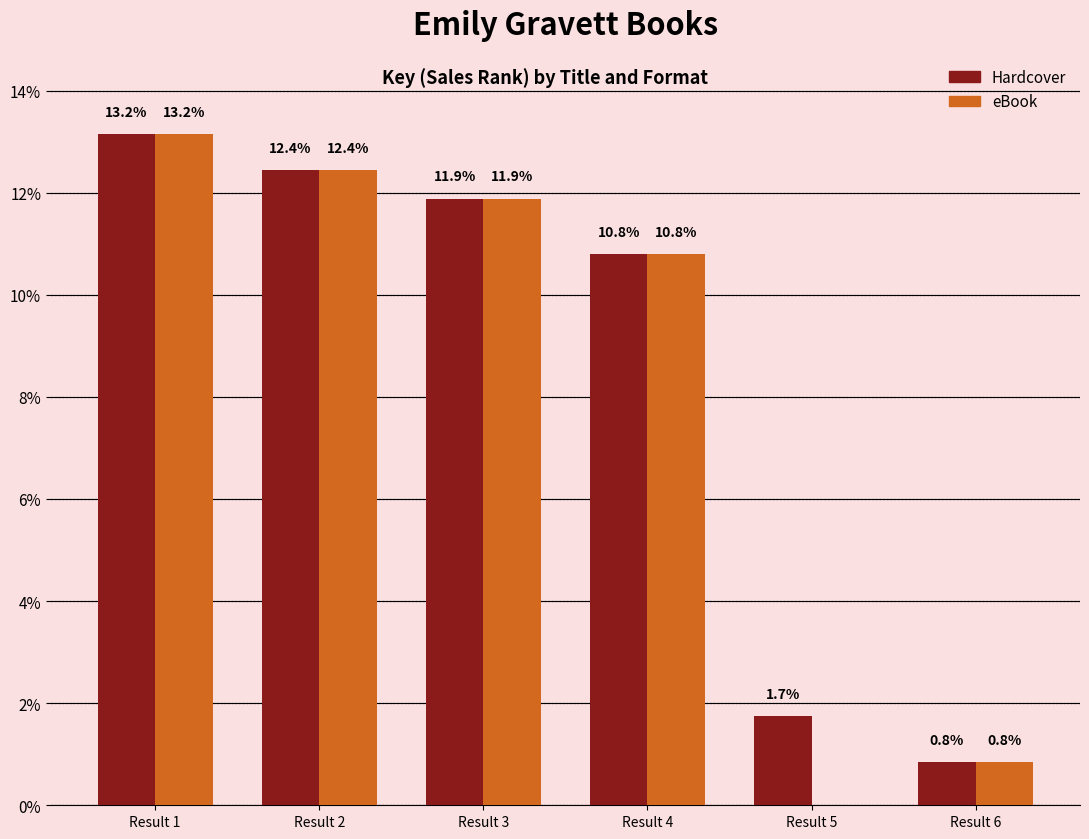

What is the average value of the eBook series?

8.2